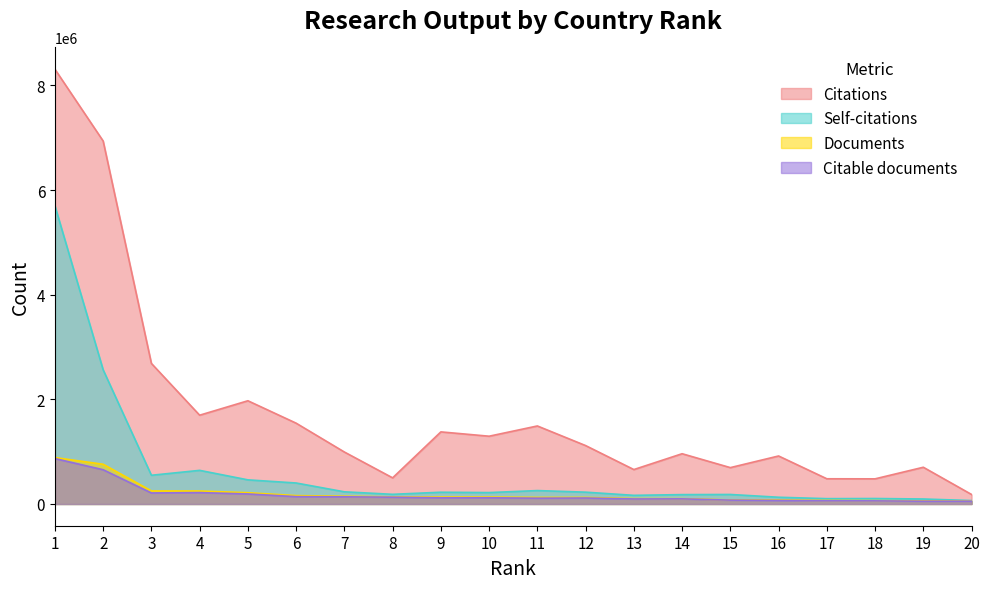

In Citations, how many points are higher than both neighbors (excluding endpoints)?

6